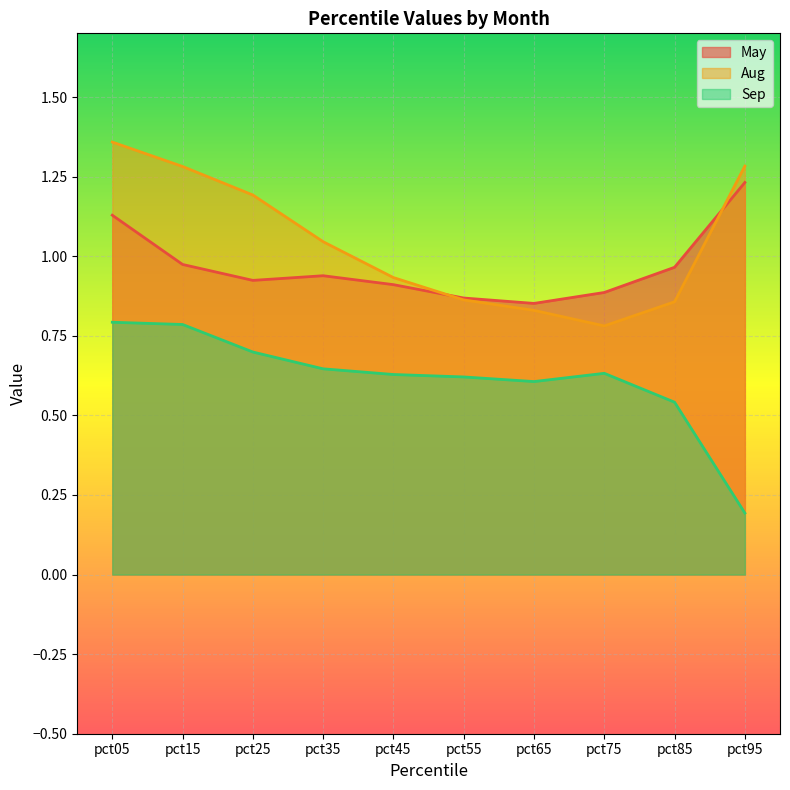

At which category does Sep reach its first local valley?

pct65